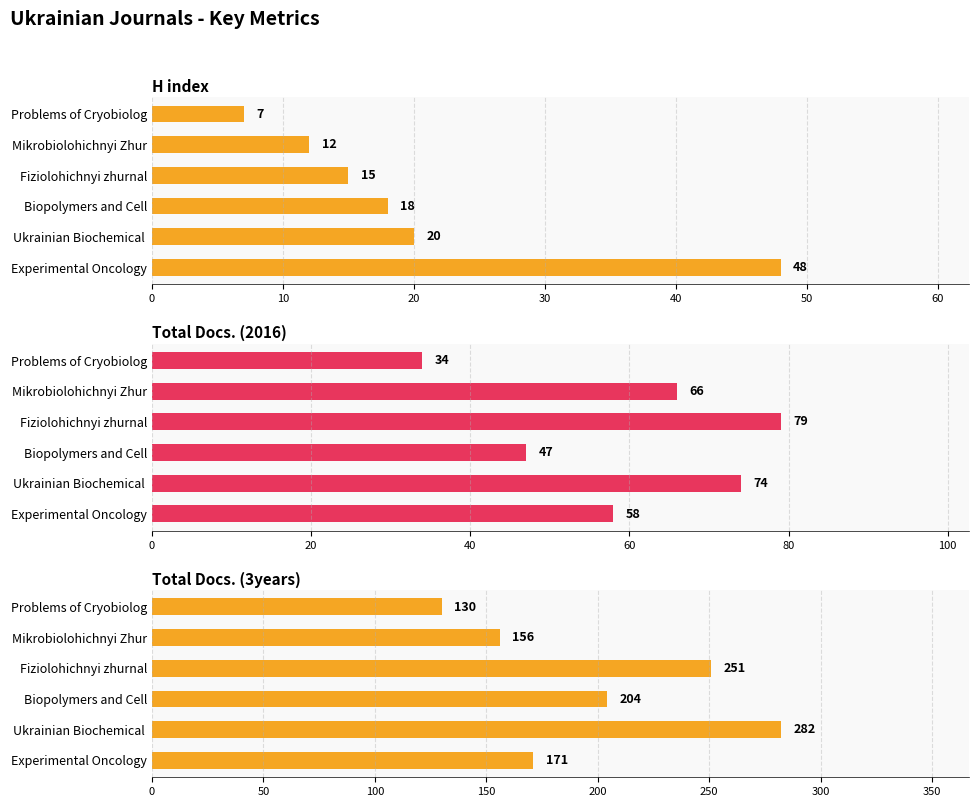

Which series has the largest total across all categories?

Total Docs. (3years)